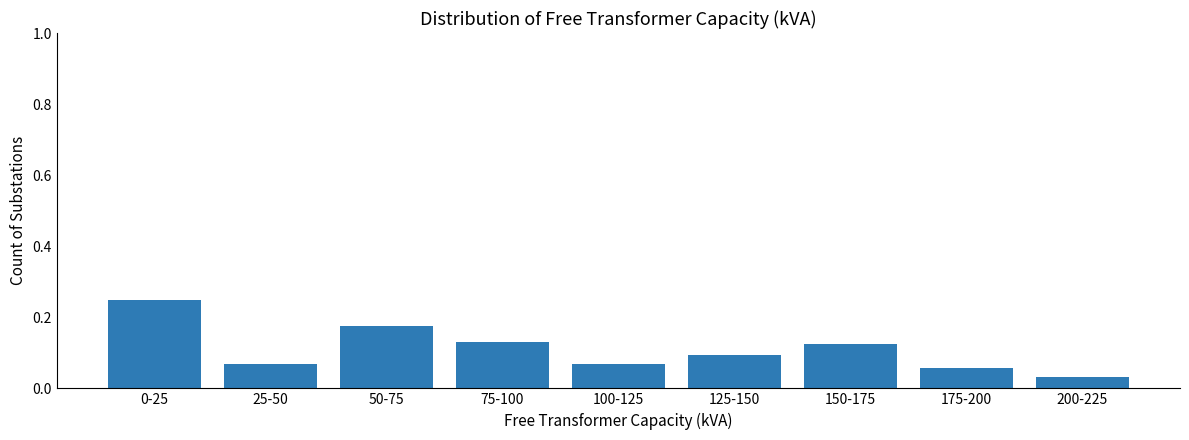

Between 75-100 and 125-150, which is larger?

75-100